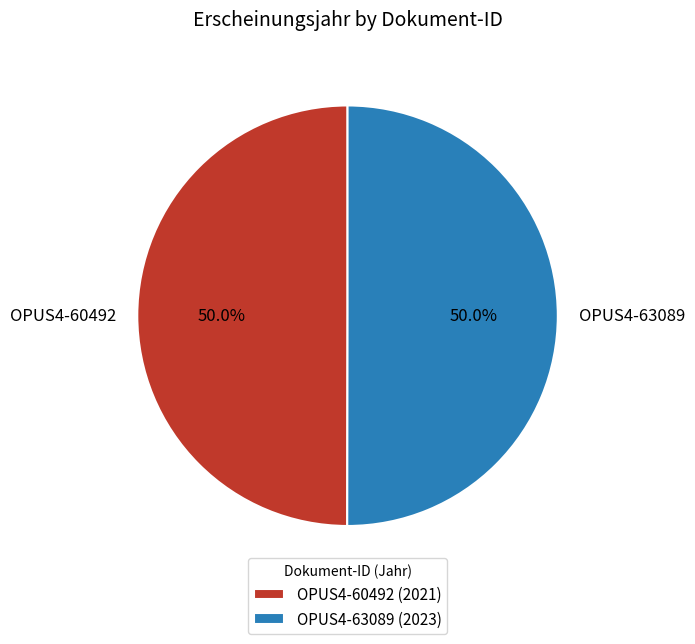

What is the total percentage of OPUS4-63089 and OPUS4-60492?

100.0%